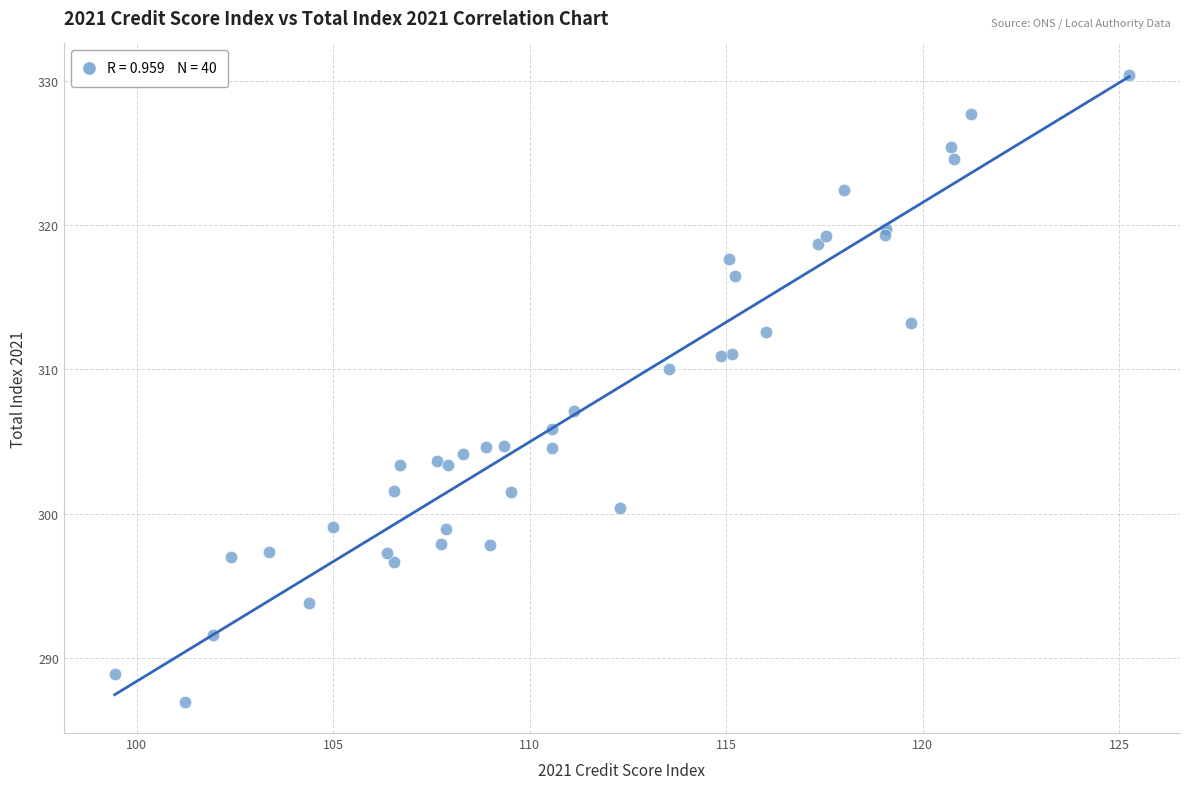

What Y value in the scatter plot is closest to 308?

307.1